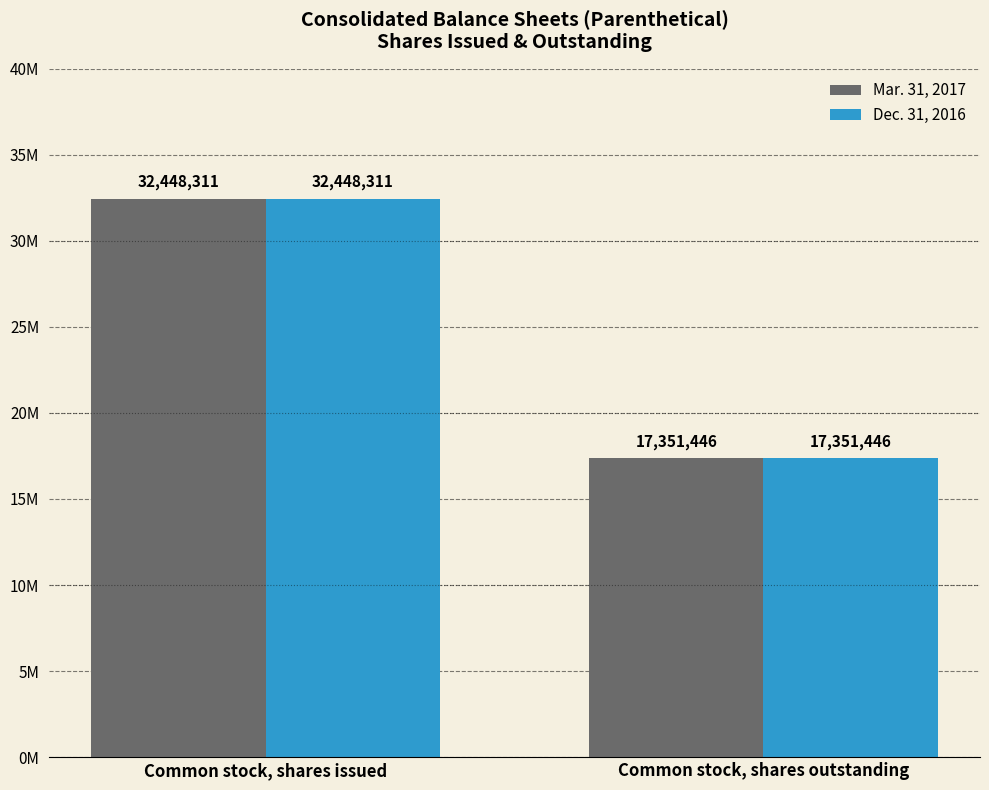

What are all the series names shown in the legend?

Mar. 31, 2017, Dec. 31, 2016